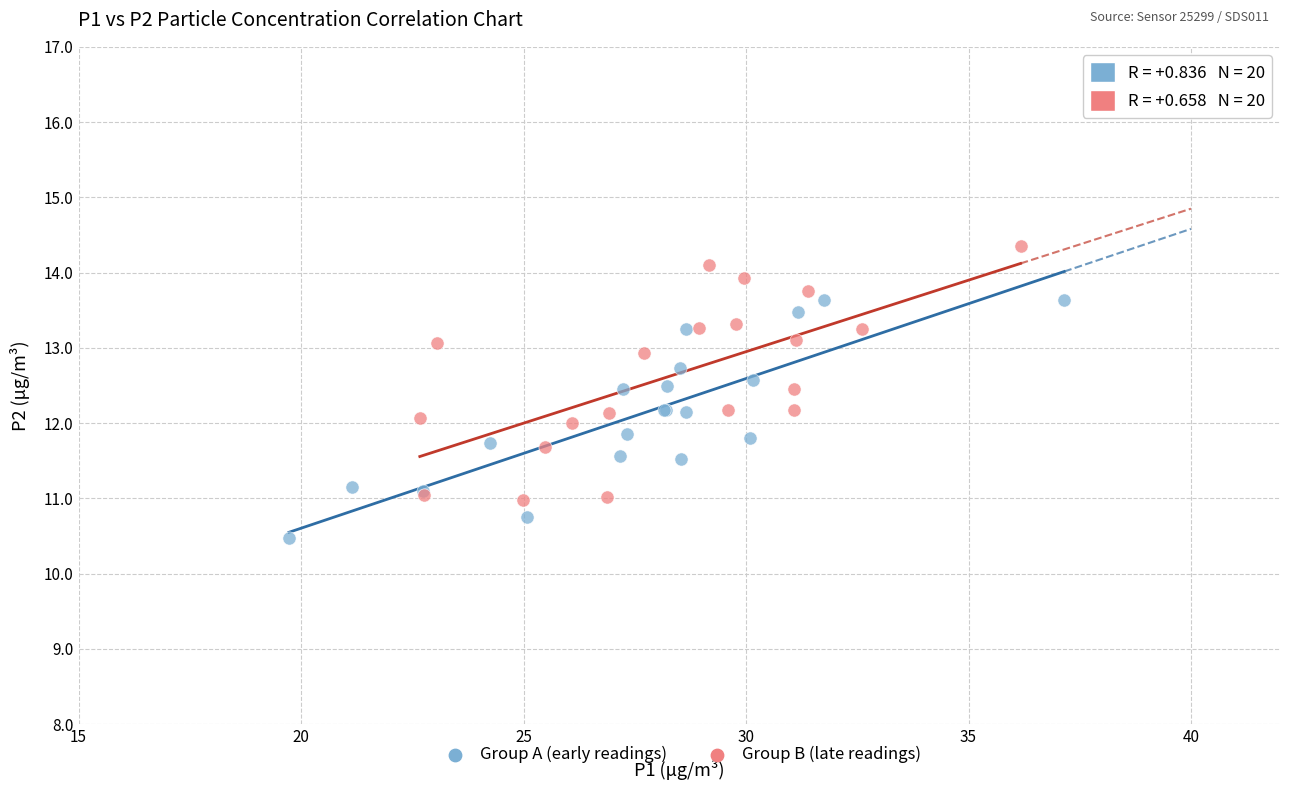

Which series contains the highest Y value?

Group B (late readings)